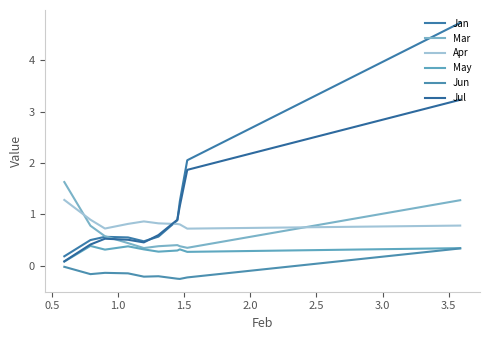

In Jun, how many points are lower than both neighbors (excluding endpoints)?

3